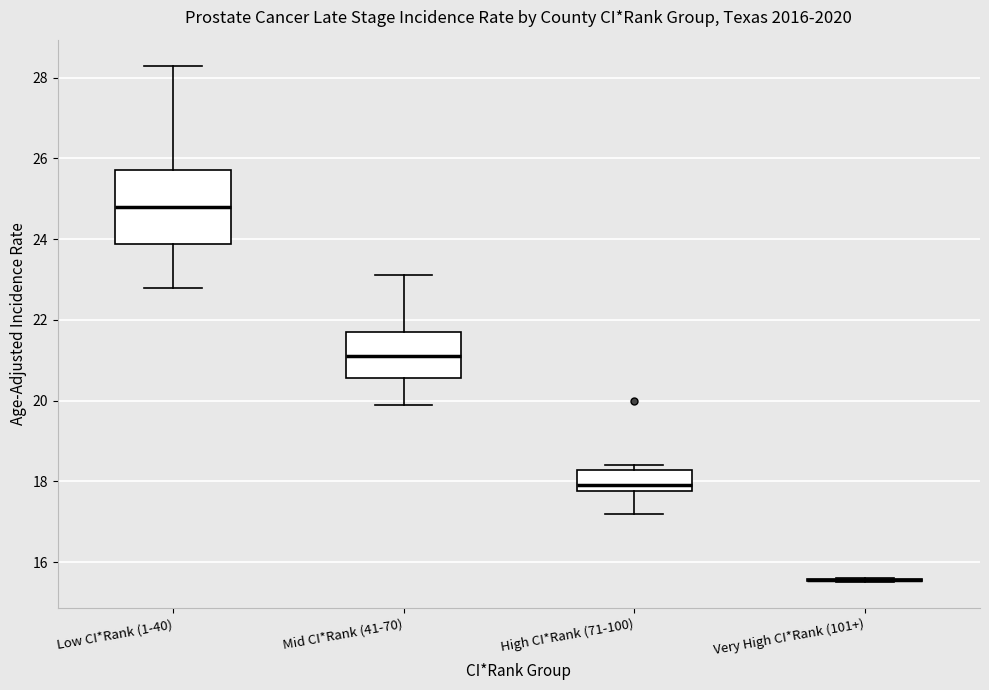

Reading left to right, transcribe this box plot: for each box, give where its median line is, the range the box spans, and where its two whiskers end, as read against the y-axis. The values are not printed on the chart, so give them approximately, as read against the axis.

Low CI*Rank (1-40): median 24.8, box 23.8 to 25.8, whiskers 22.8 to 28.4
Mid CI*Rank (41-70): median 21.2, box 20.6 to 21.8, whiskers 20.0 to 23.2
High CI*Rank (71-100): median 18.0, box 17.8 to 18.2, whiskers 17.2 to 18.4
Very High CI*Rank (101+): box collapsed to a line at 15.6, whiskers 15.6 to 15.6